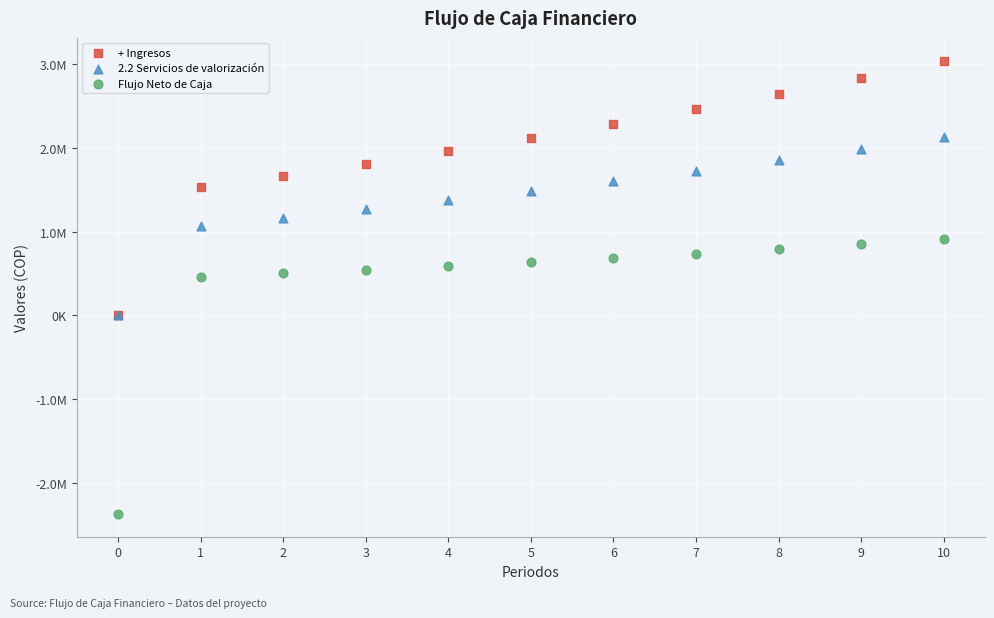

Which series contains the lowest Y value?

Flujo Neto de Caja